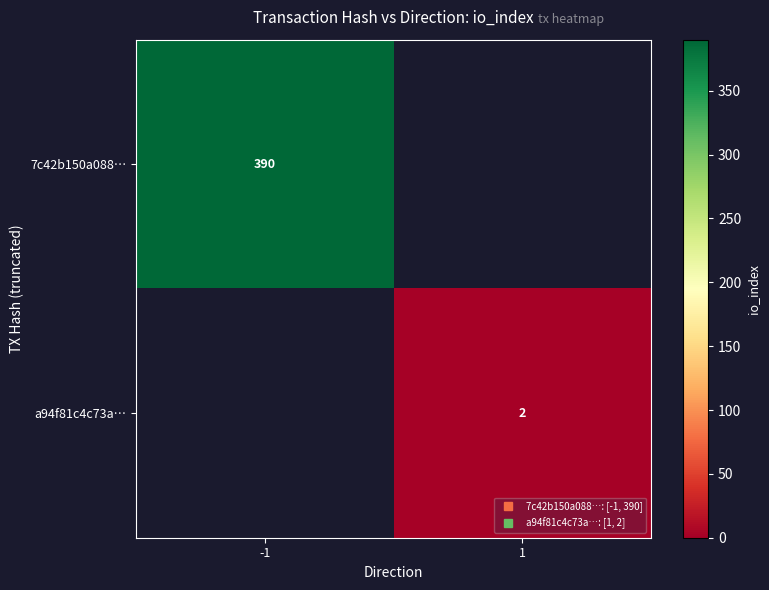

At how many categories does at least one series exceed 84?

1